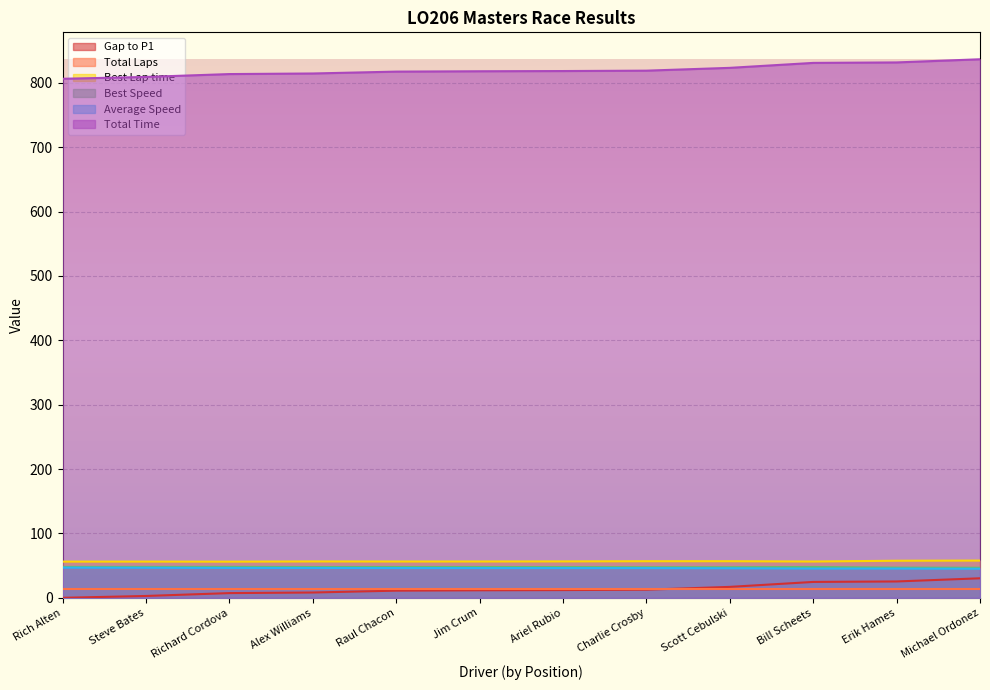

What are all the series names shown in the legend?

Gap to P1, Total Laps, Best Lap time, Best Speed, Average Speed, Total Time